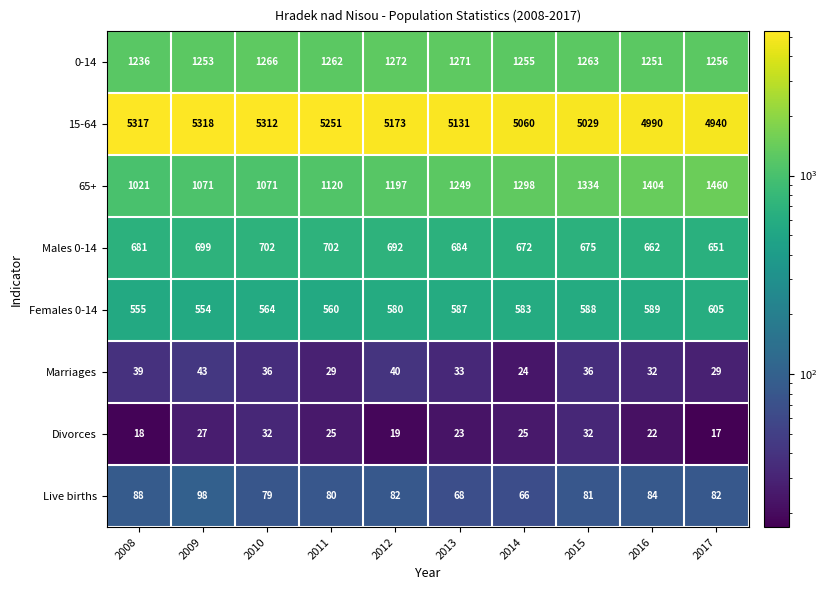

What is the greatest value displayed?

5318